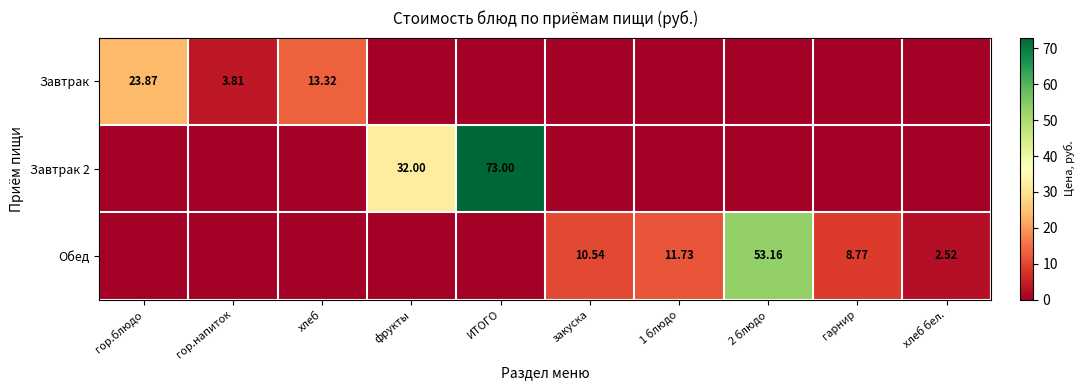

Rank the series by their maximum value, from highest to lowest.

Завтрак 2, Обед, Завтрак